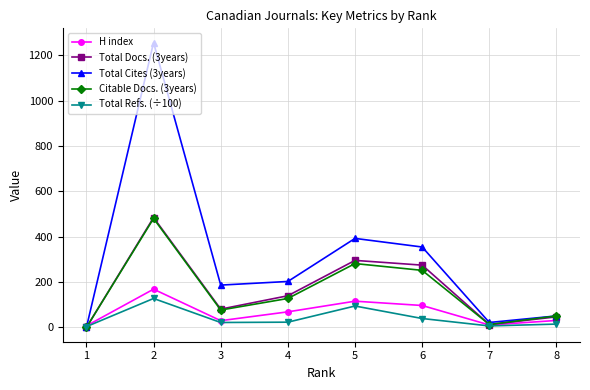

What is the value of the H index point at the 4th from the left?

69.0